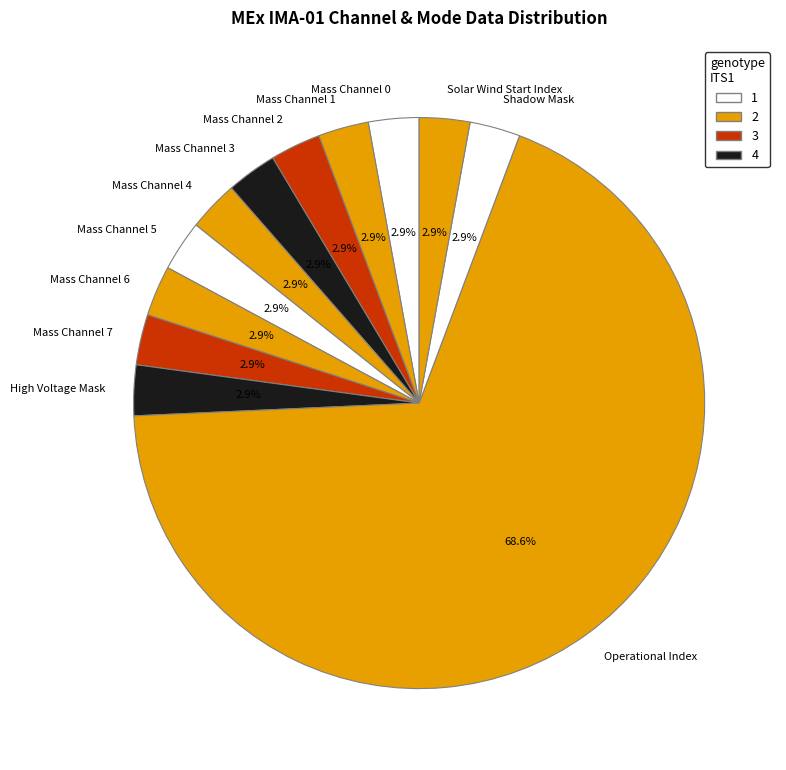

Which slice represents more than half of the pie?

Operational Index